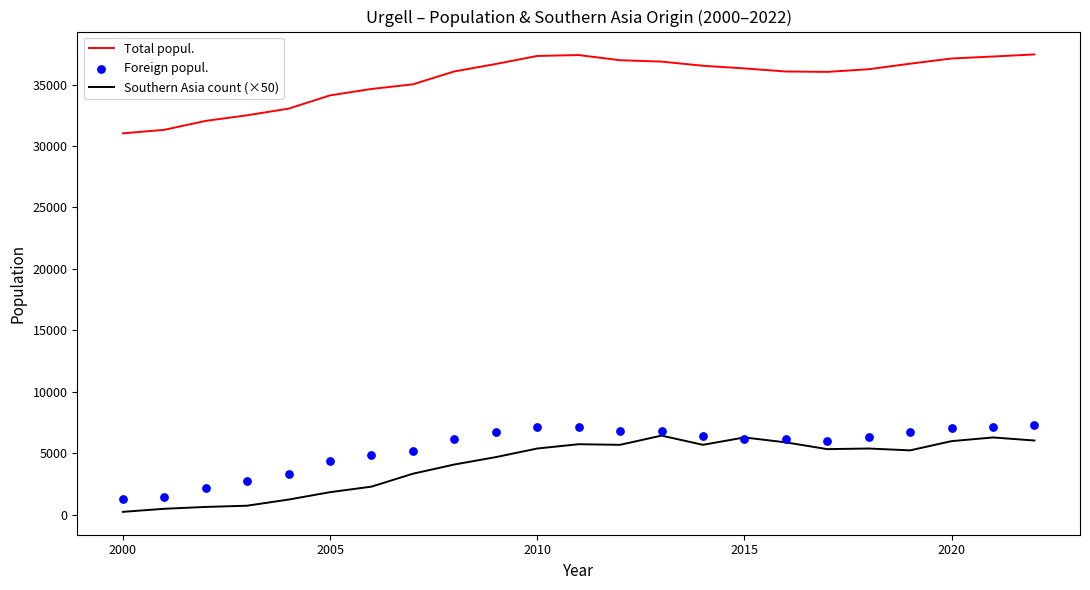

True or false: Total popul. and Southern Asia count (×50) cross at least once.

False